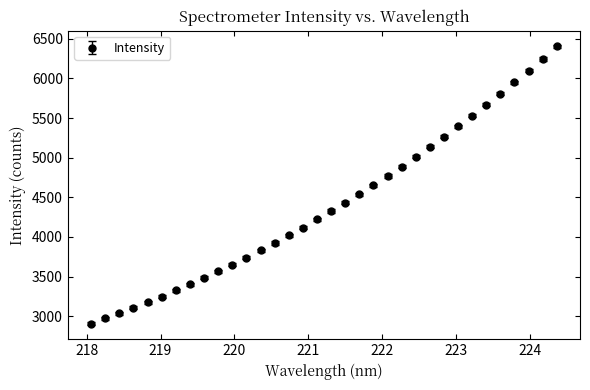

What is the average value?

4407.0